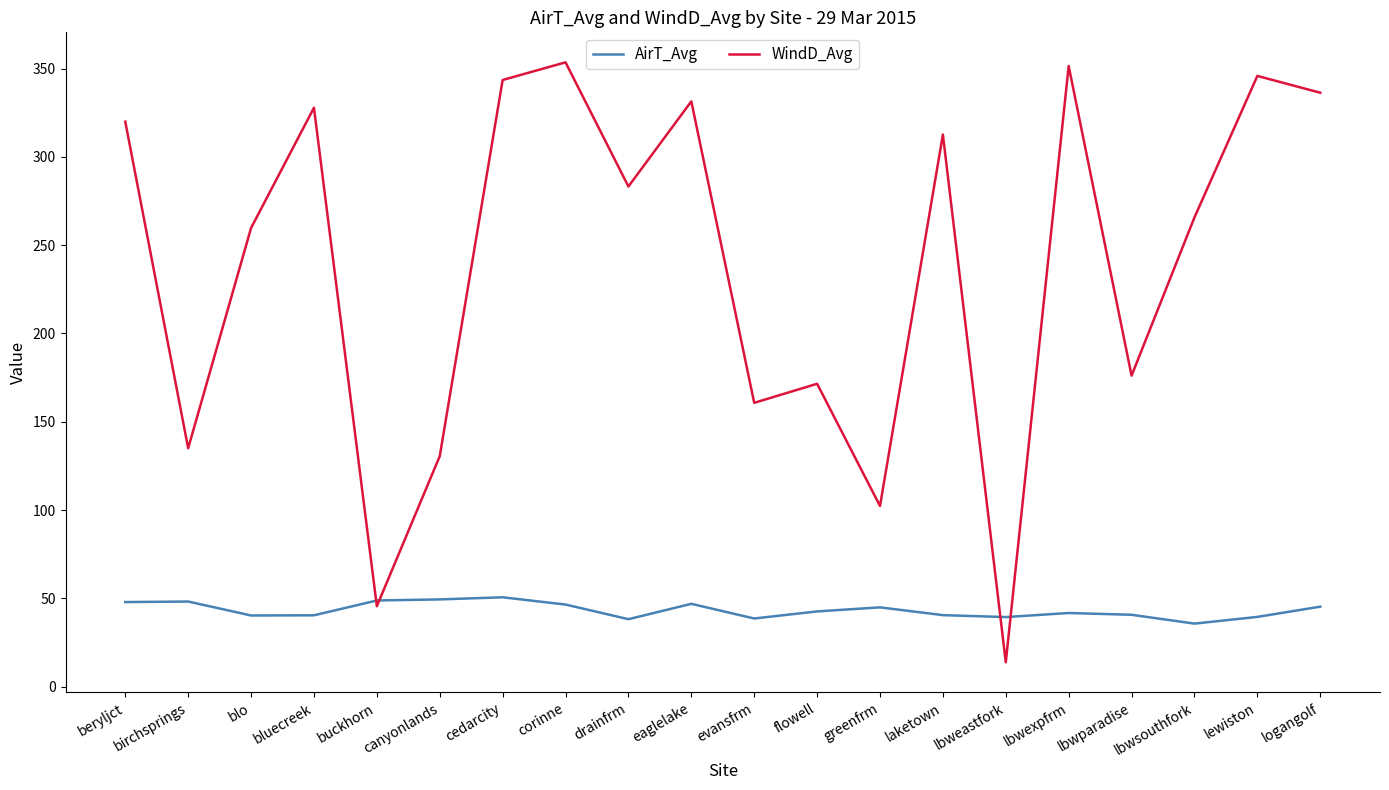

The value of AirT_Avg at eaglelake is 28.9. True or false?

False